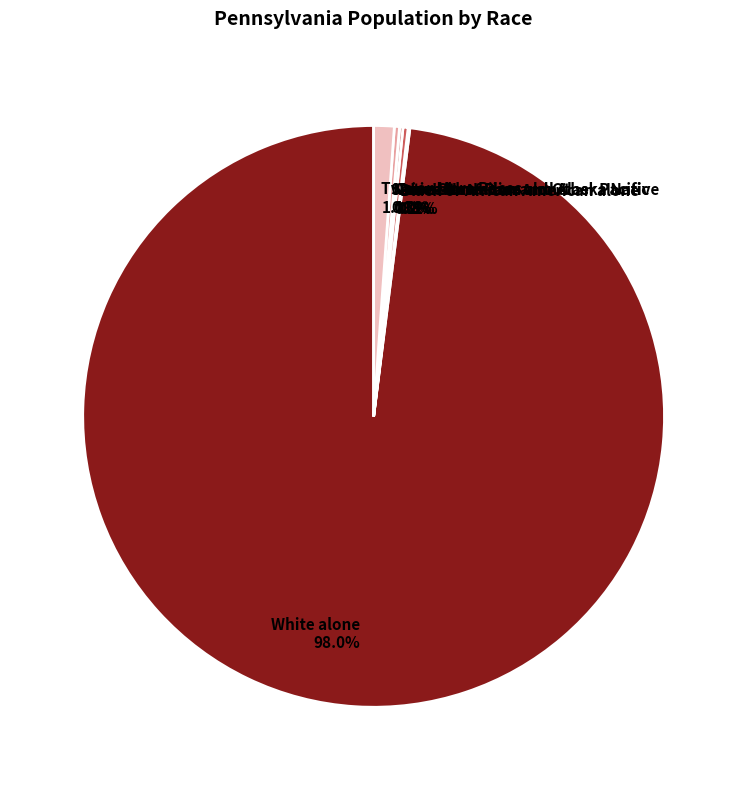

How many segments does this pie chart have?

7